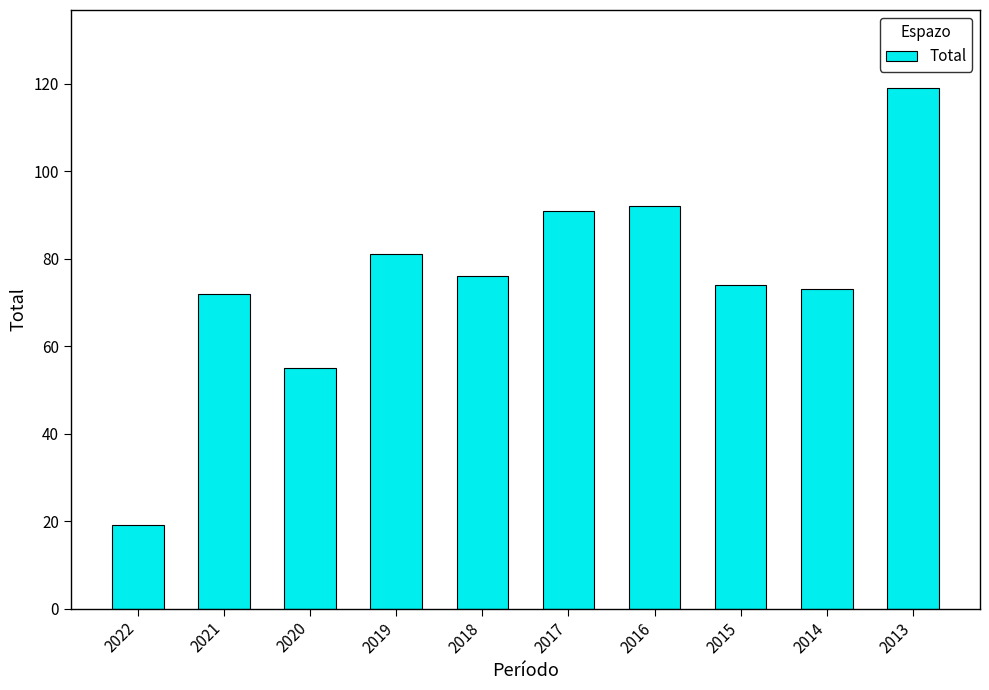

What is the difference between the maximum and minimum values?

100